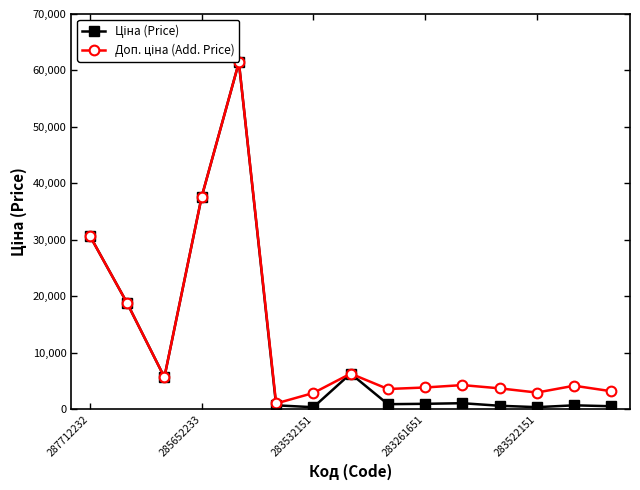

How many lines are shown in the chart?

2